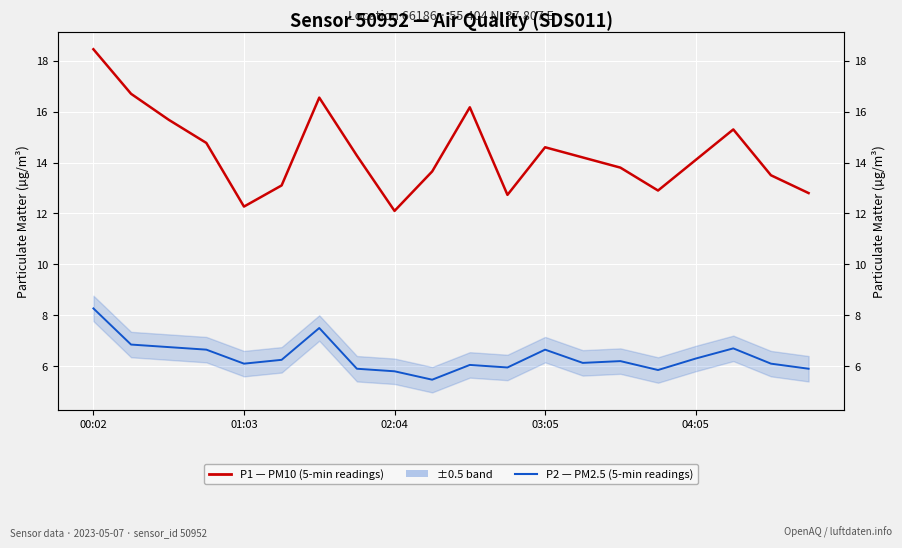

True or false: P2 — PM2.5 (5-min readings) and P1 — PM10 (5-min readings) intersect in this chart.

False